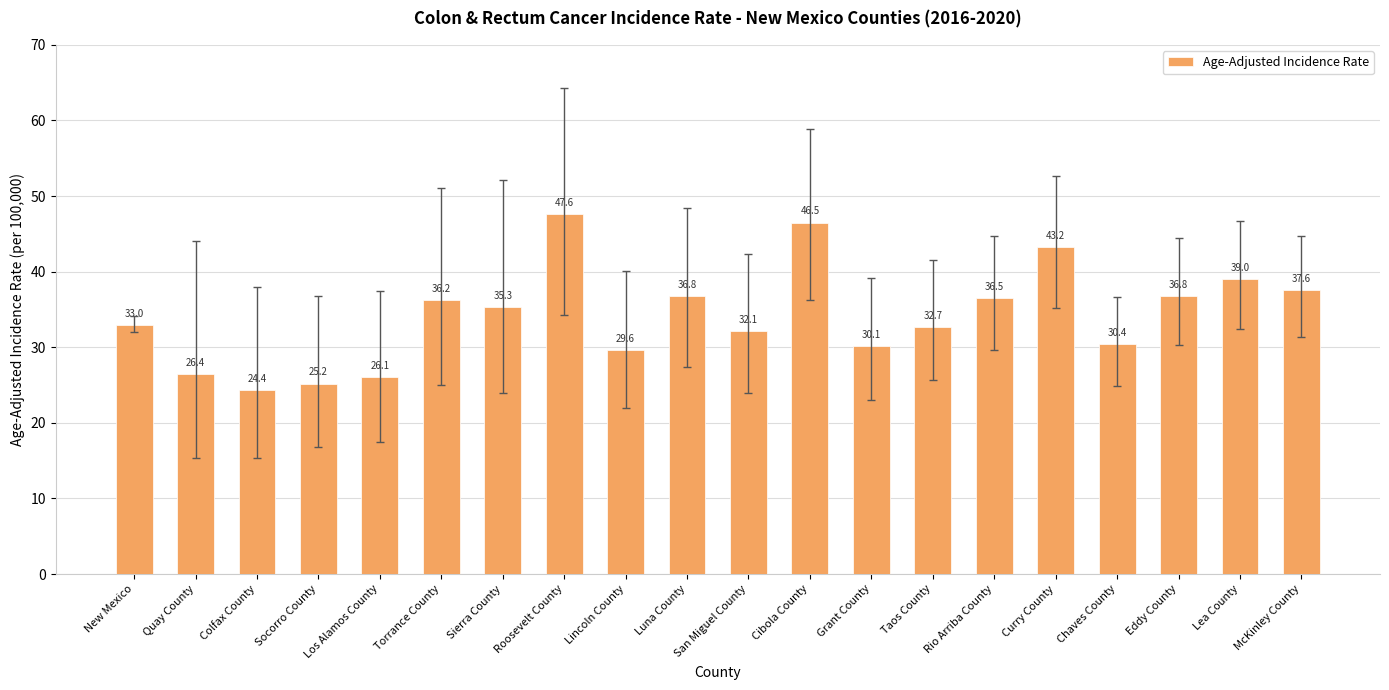

What is the label of the 13th bar from the right?

Roosevelt County